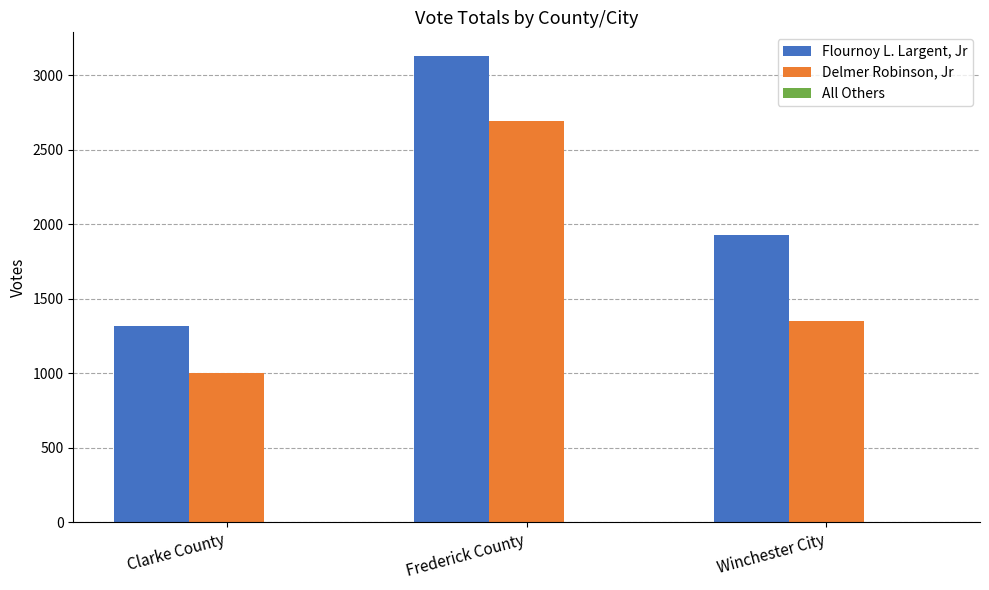

True or false: Delmer Robinson, Jr has a value of 2692 at Frederick County.

True